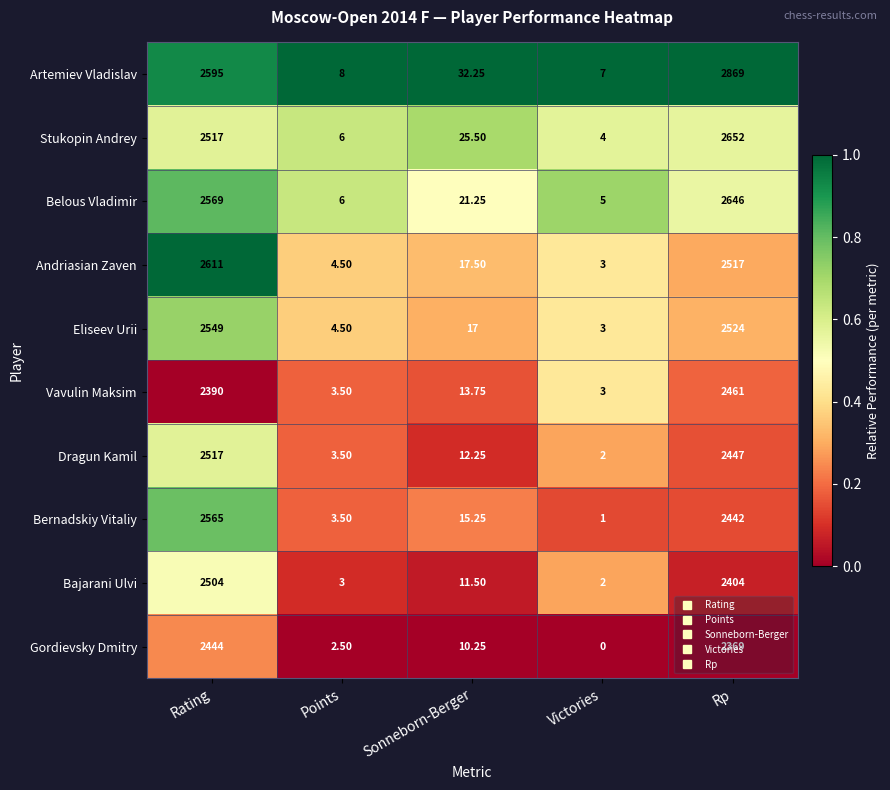

Where does the Bajarani Ulvi series first go above 11?

Rating